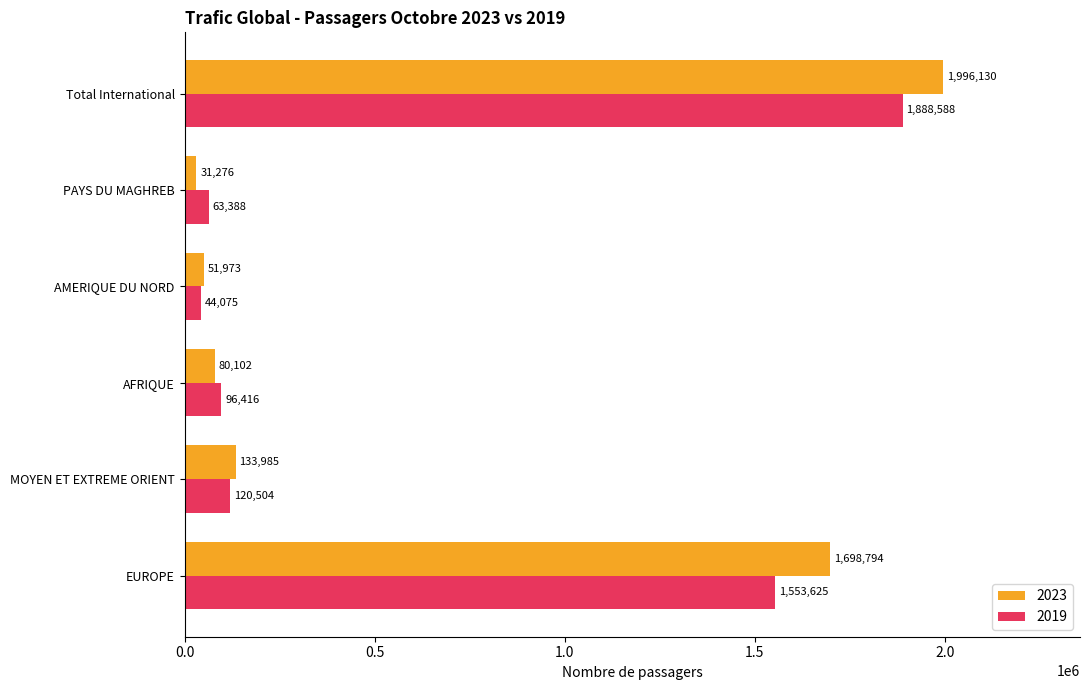

At how many categories does at least one series exceed 227500?

2